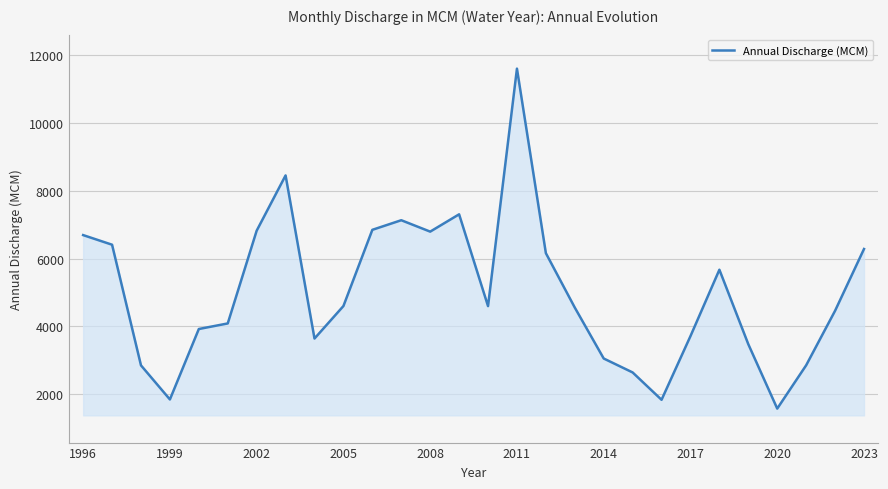

What is the smallest value displayed?

1573.8